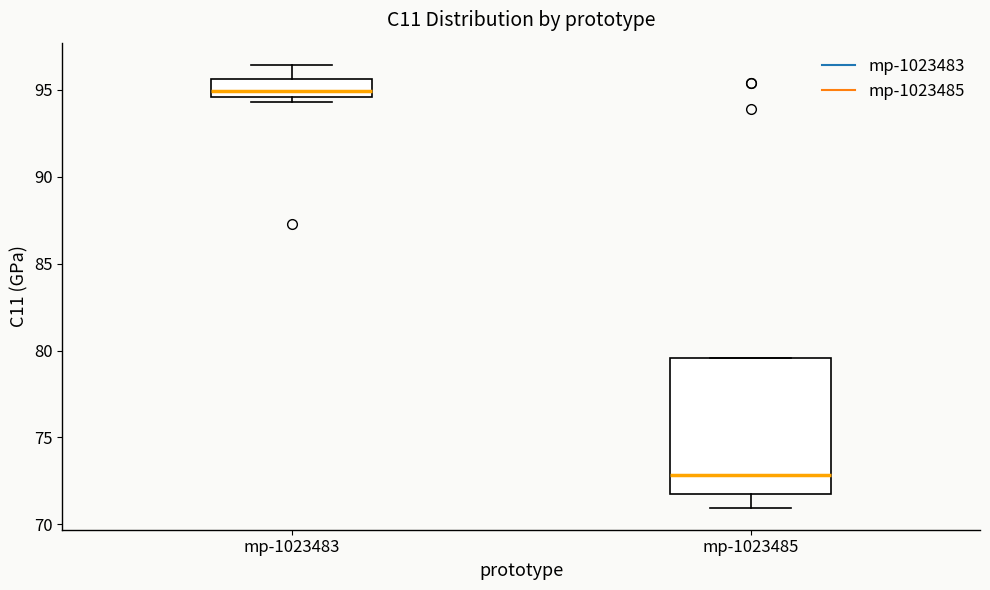

Comparing the boxes themselves (not the whiskers), which one is the tallest?

mp-1023485